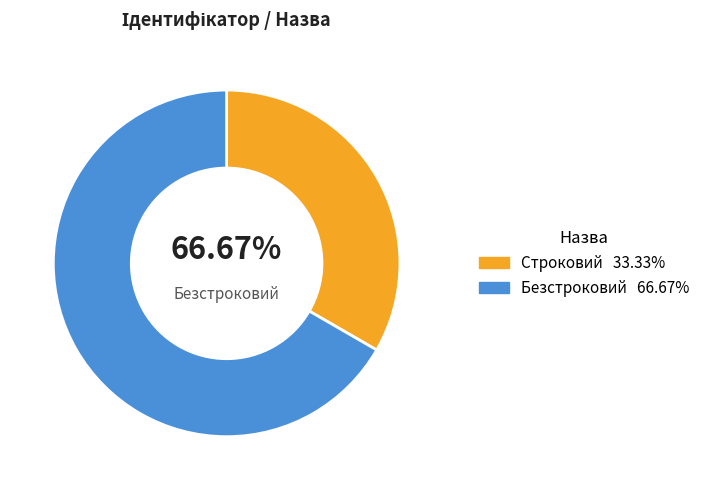

To the nearest percent, what portion does Безстроковий represent?

67%